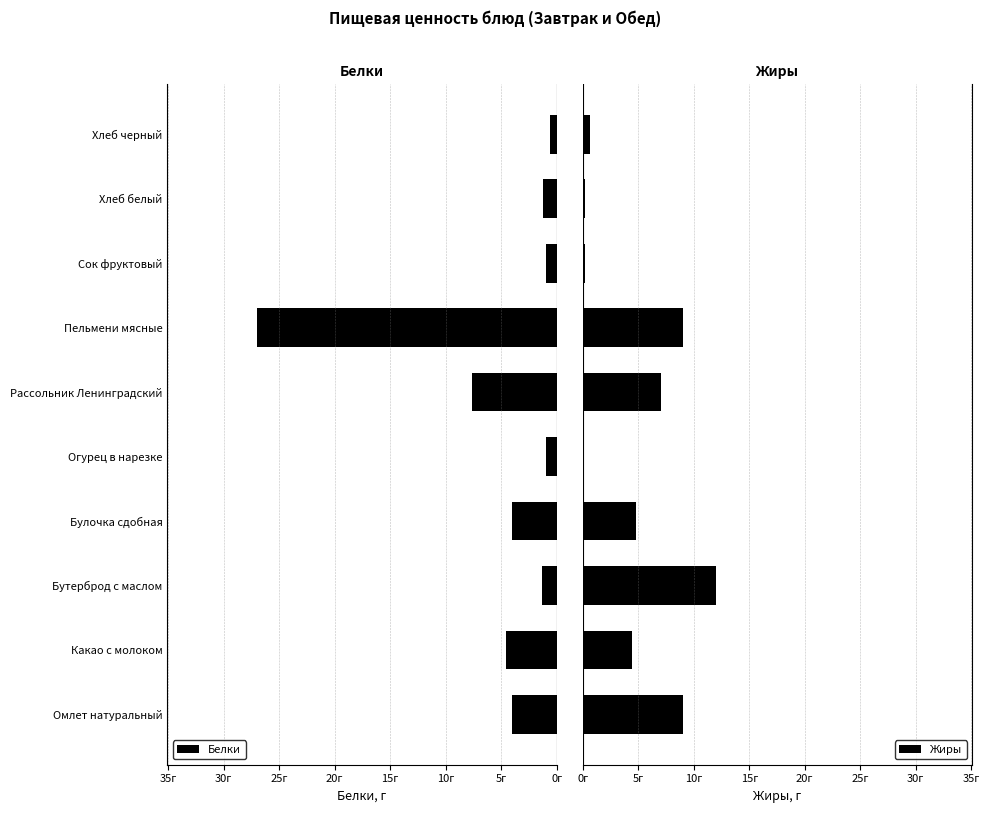

Which series has the largest range (max minus min)?

Белки